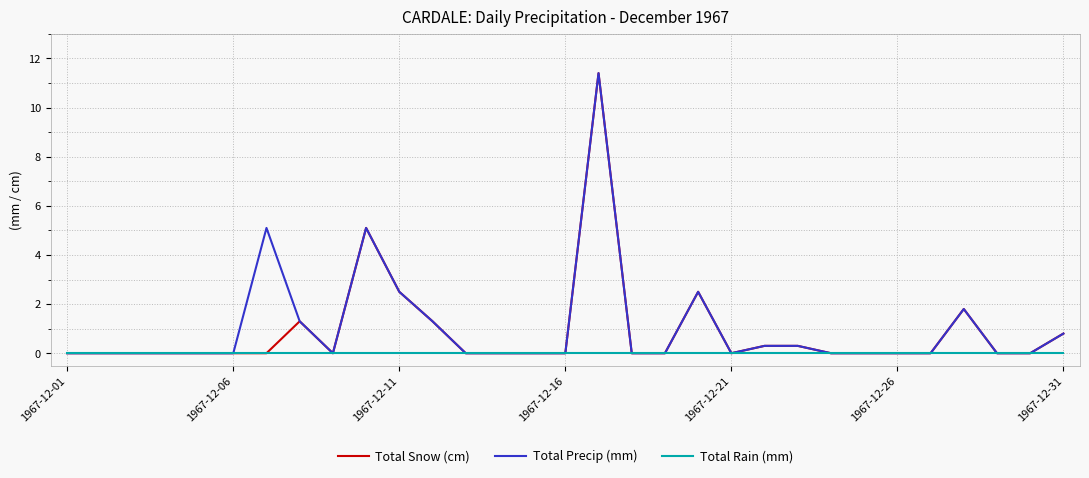

What is the maximum value for Total Snow (cm)?

11.4